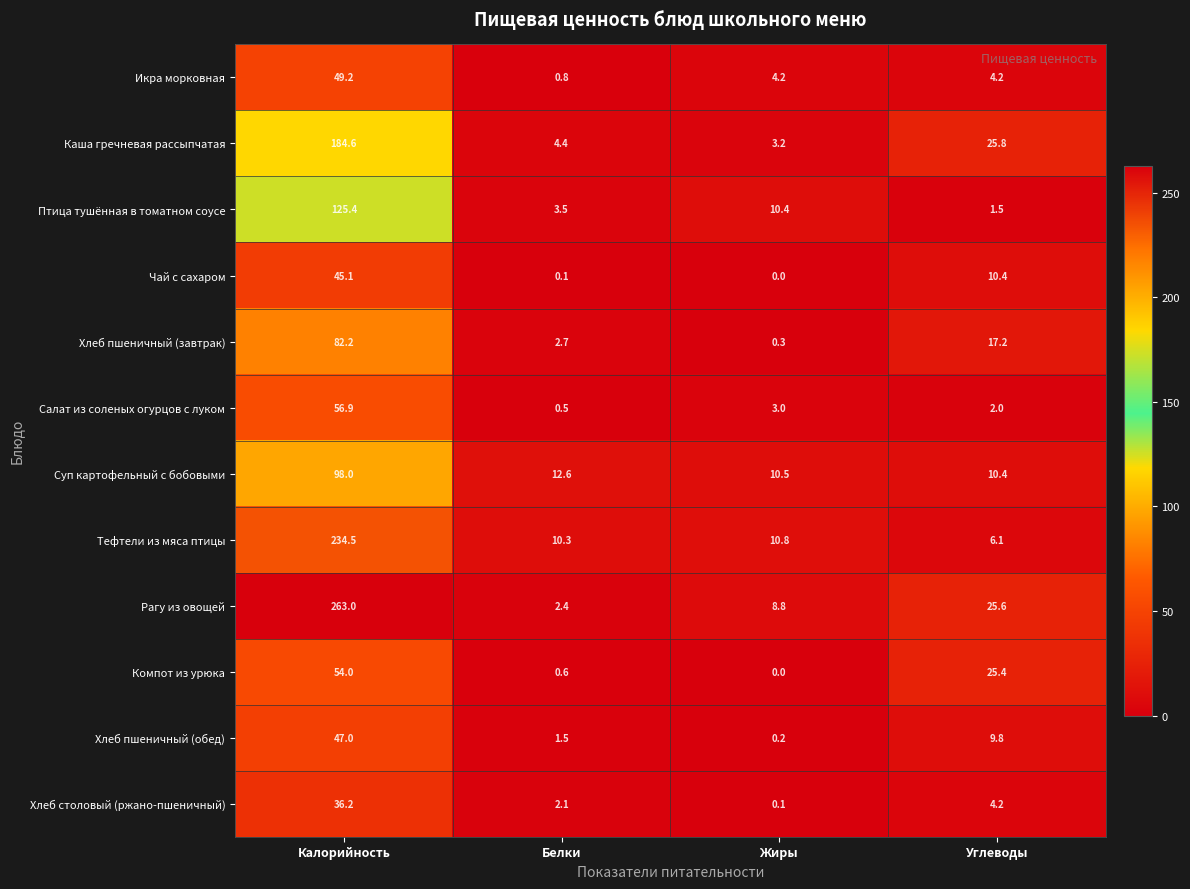

What is the difference between the second highest and second lowest values in the Каша гречневая рассыпчатая series?

21.4